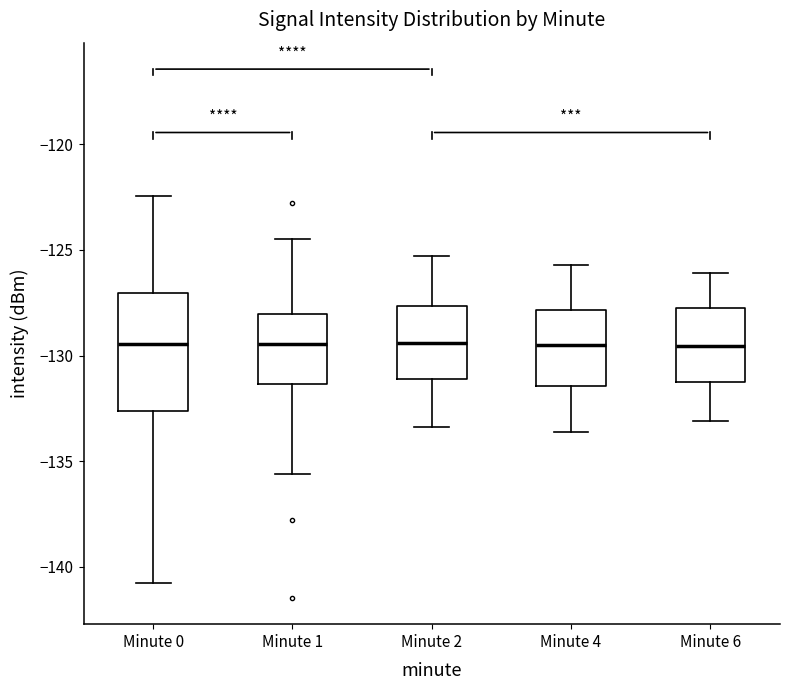

Reading left to right, read every box against the y-axis: the position of its median line, the range the box covers, and the ends of its whiskers. The values are not printed on the chart, so give them approximately, as read against the axis.

Minute 0: median -129.5, box -132.5 to -127.0, whiskers -141.0 to -122.5
Minute 1: median -129.5, box -131.5 to -128.0, whiskers -135.5 to -124.5
Minute 2: median -129.5, box -131.0 to -127.5, whiskers -133.5 to -125.5
Minute 4: median -129.5, box -131.5 to -128.0, whiskers -133.5 to -125.5
Minute 6: median -129.5, box -131.0 to -127.5, whiskers -133.0 to -126.0